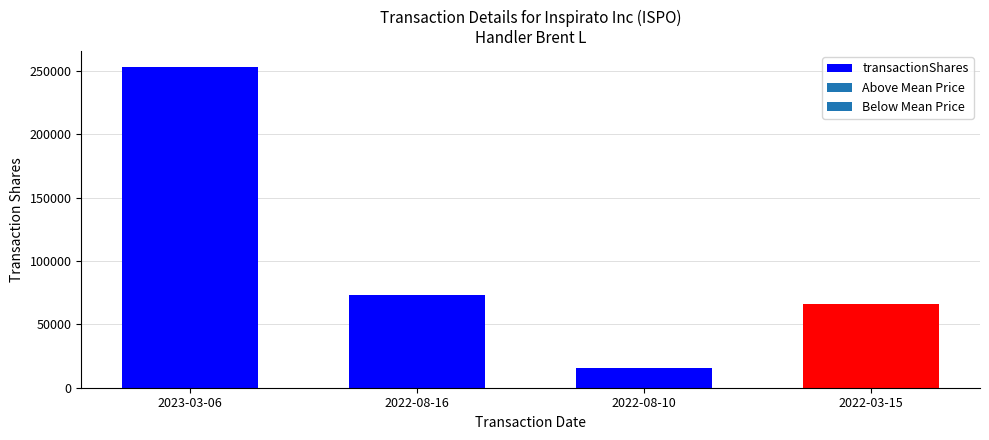

What is the sum of the values at 2023-03-06 and 2022-08-16?

326303